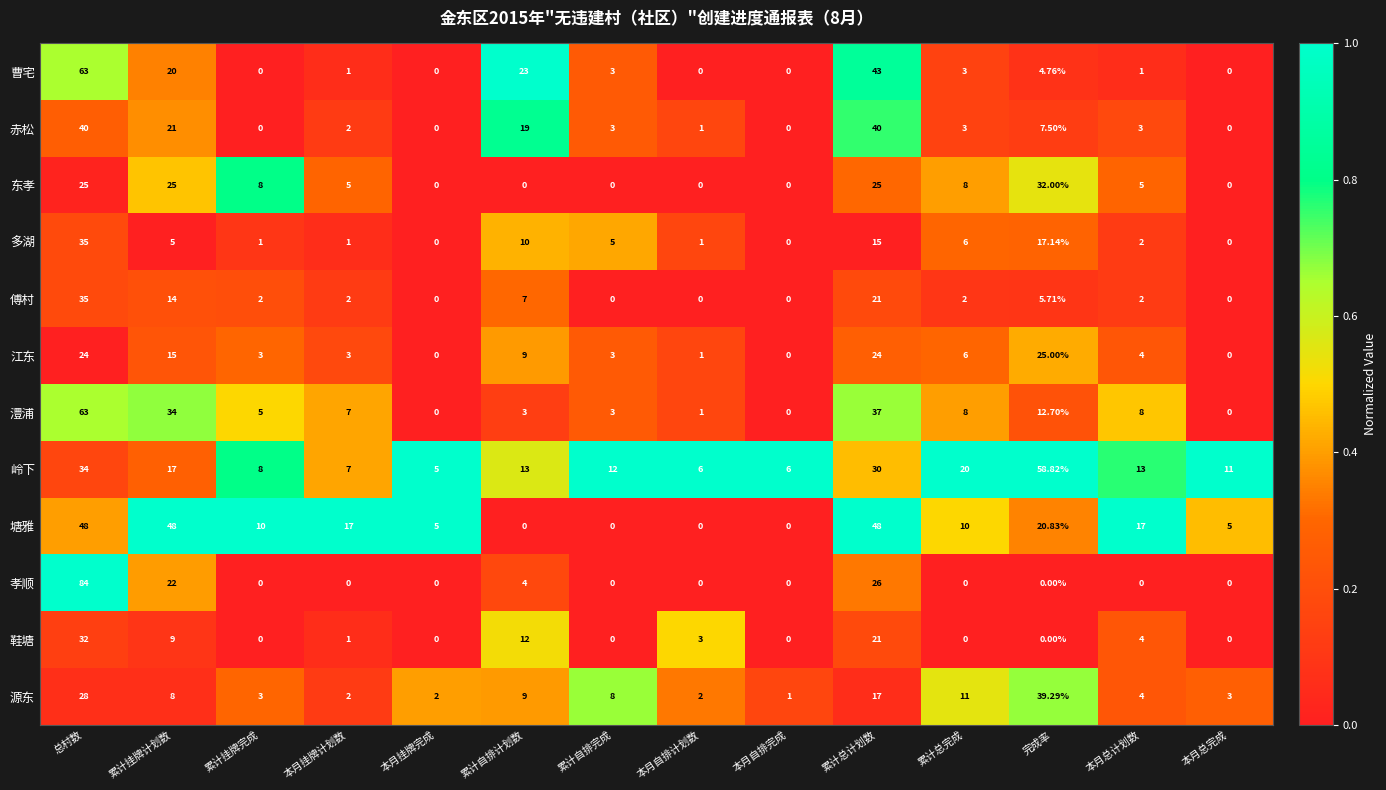

At which label does 岭下 first exceed 13?

总村数